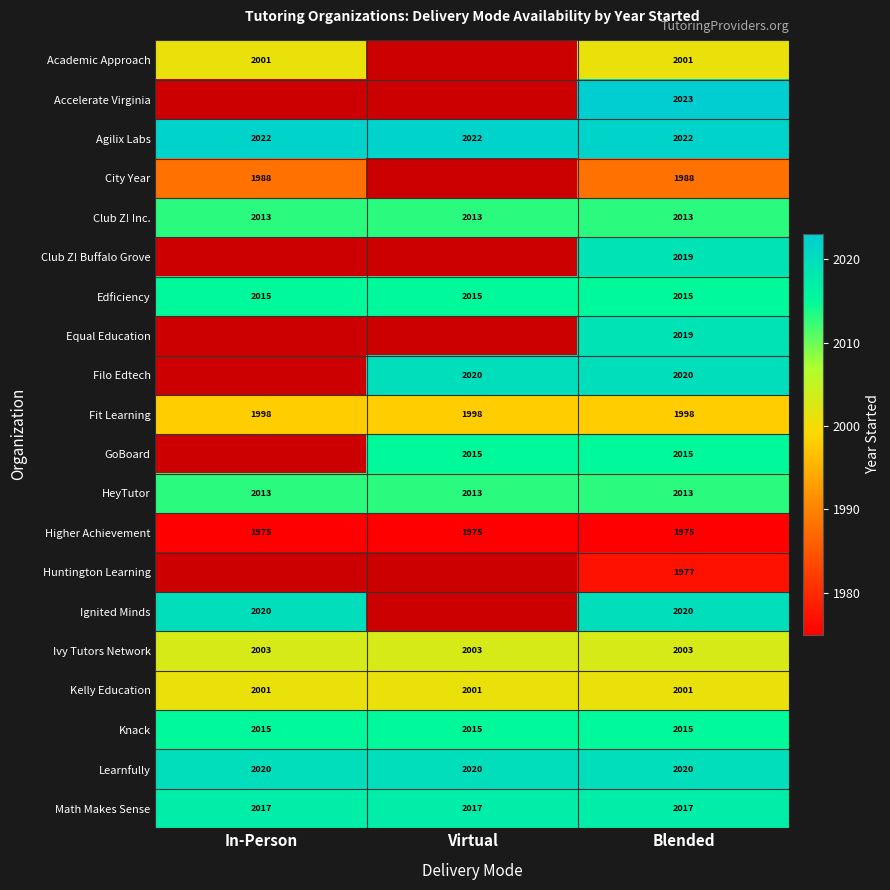

What is the total value across all series at Blended?

40174